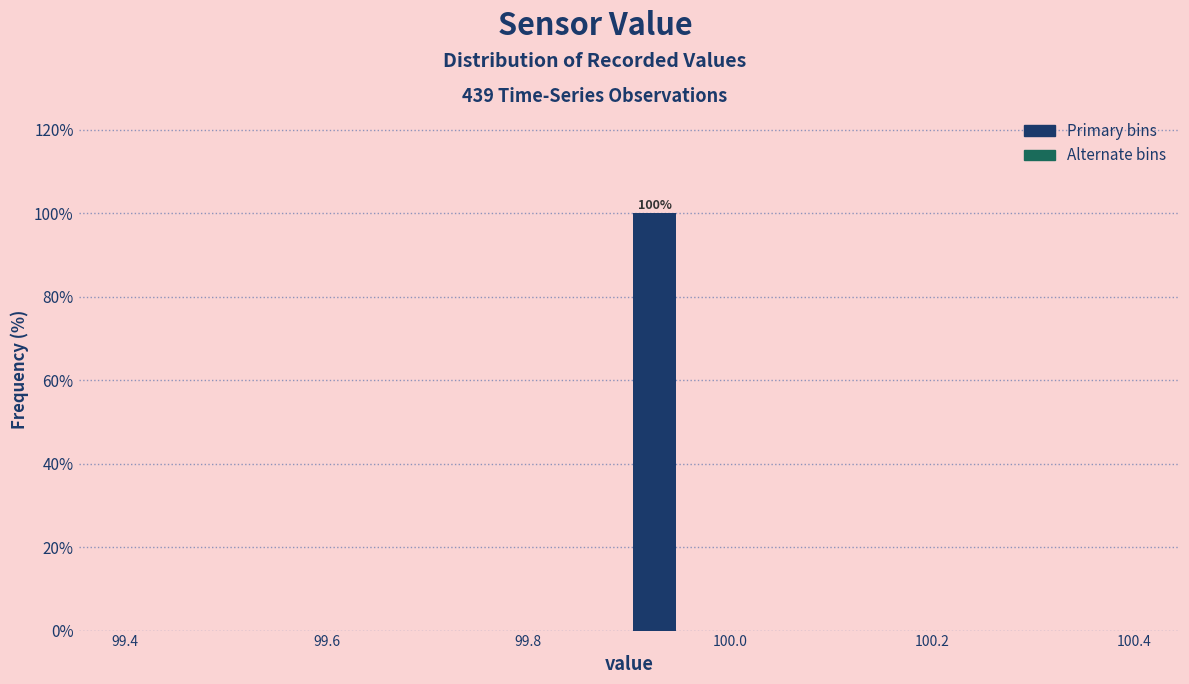

Around what value on the x-axis is the tallest bar? Give the approximate position of its centre, as read against the axis.

99.92